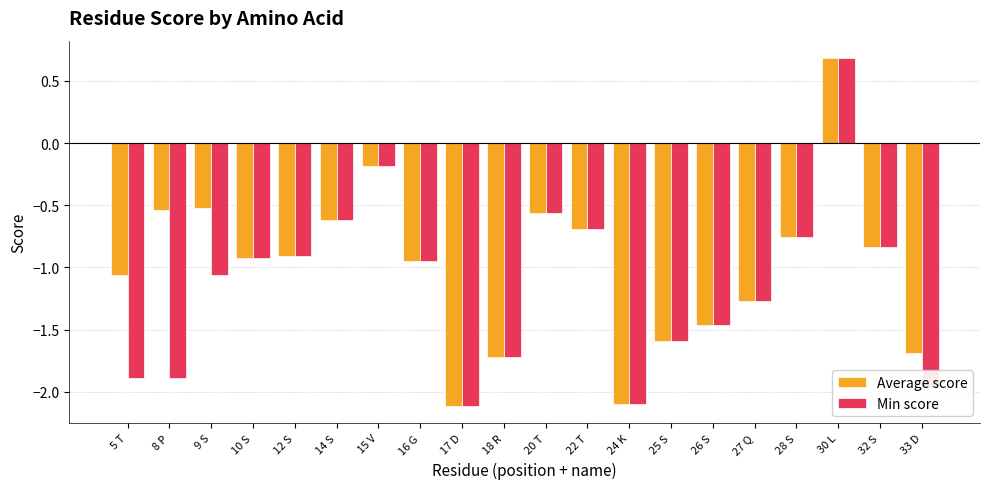

What is the difference between the second highest and second lowest values in the Average score series?

1.9